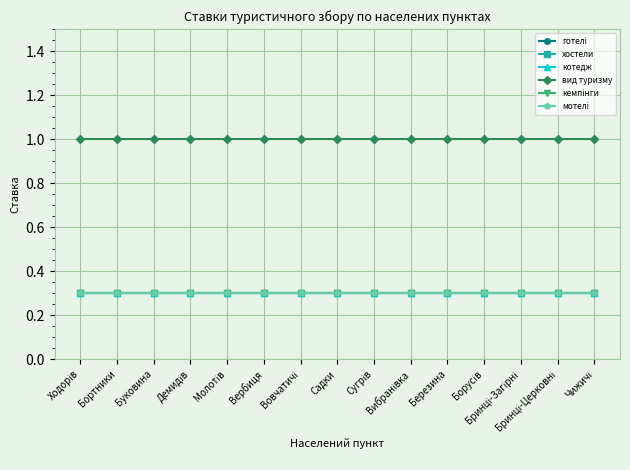

Reading left to right, what are all the values shown in this chart?

готелі: Ходорів=0.3	Бортники=0.3	Буковина=0.3	Демидів=0.3	Молотів=0.3	Вербиця=0.3	Вовчатичі=0.3	Садки=0.3	Сугрів=0.3	Вибранівка=0.3	Березина=0.3	Борусів=0.3	Бринці-Загірні=0.3	Бринці-Церковні=0.3	Чижичі=0.3
хостели: Ходорів=0.3	Бортники=0.3	Буковина=0.3	Демидів=0.3	Молотів=0.3	Вербиця=0.3	Вовчатичі=0.3	Садки=0.3	Сугрів=0.3	Вибранівка=0.3	Березина=0.3	Борусів=0.3	Бринці-Загірні=0.3	Бринці-Церковні=0.3	Чижичі=0.3
котедж: Ходорів=0.3	Бортники=0.3	Буковина=0.3	Демидів=0.3	Молотів=0.3	Вербиця=0.3	Вовчатичі=0.3	Садки=0.3	Сугрів=0.3	Вибранівка=0.3	Березина=0.3	Борусів=0.3	Бринці-Загірні=0.3	Бринці-Церковні=0.3	Чижичі=0.3
вид туризму: Ходорів=1.0	Бортники=1.0	Буковина=1.0	Демидів=1.0	Молотів=1.0	Вербиця=1.0	Вовчатичі=1.0	Садки=1.0	Сугрів=1.0	Вибранівка=1.0	Березина=1.0	Борусів=1.0	Бринці-Загірні=1.0	Бринці-Церковні=1.0	Чижичі=1.0
кемпінги: Ходорів=0.3	Бортники=0.3	Буковина=0.3	Демидів=0.3	Молотів=0.3	Вербиця=0.3	Вовчатичі=0.3	Садки=0.3	Сугрів=0.3	Вибранівка=0.3	Березина=0.3	Борусів=0.3	Бринці-Загірні=0.3	Бринці-Церковні=0.3	Чижичі=0.3
мотелі: Ходорів=0.3	Бортники=0.3	Буковина=0.3	Демидів=0.3	Молотів=0.3	Вербиця=0.3	Вовчатичі=0.3	Садки=0.3	Сугрів=0.3	Вибранівка=0.3	Березина=0.3	Борусів=0.3	Бринці-Загірні=0.3	Бринці-Церковні=0.3	Чижичі=0.3